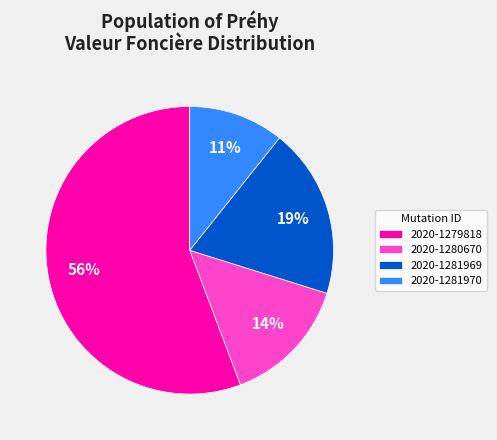

Between 2020-1281970 and 2020-1281969, which is larger?

2020-1281969